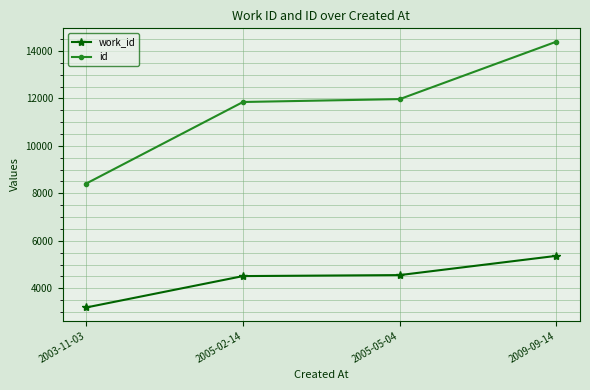

Rank the series by their maximum value, from highest to lowest.

id, work_id